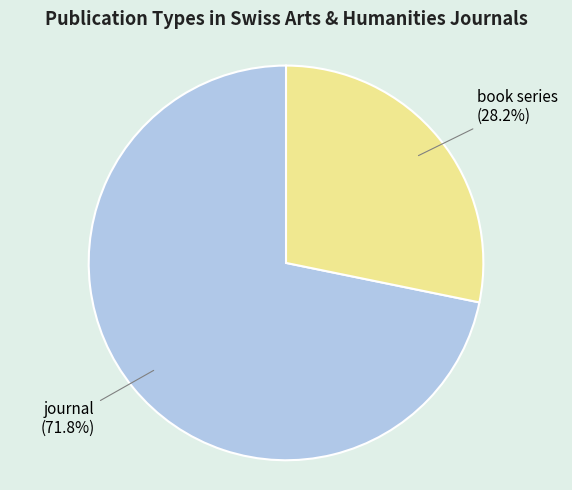

To the nearest percent, what percentage of the pie is book series?

28%